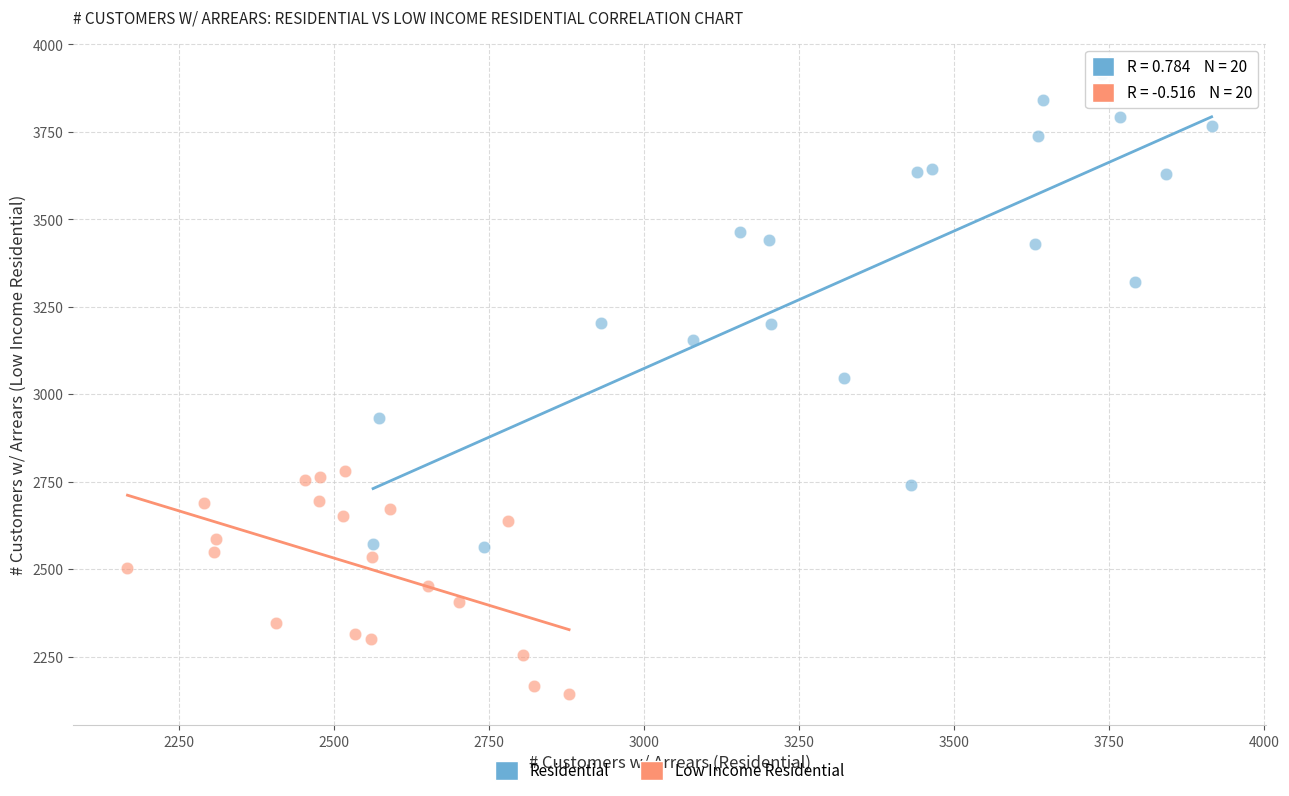

Which series contains the highest Y value?

Residential